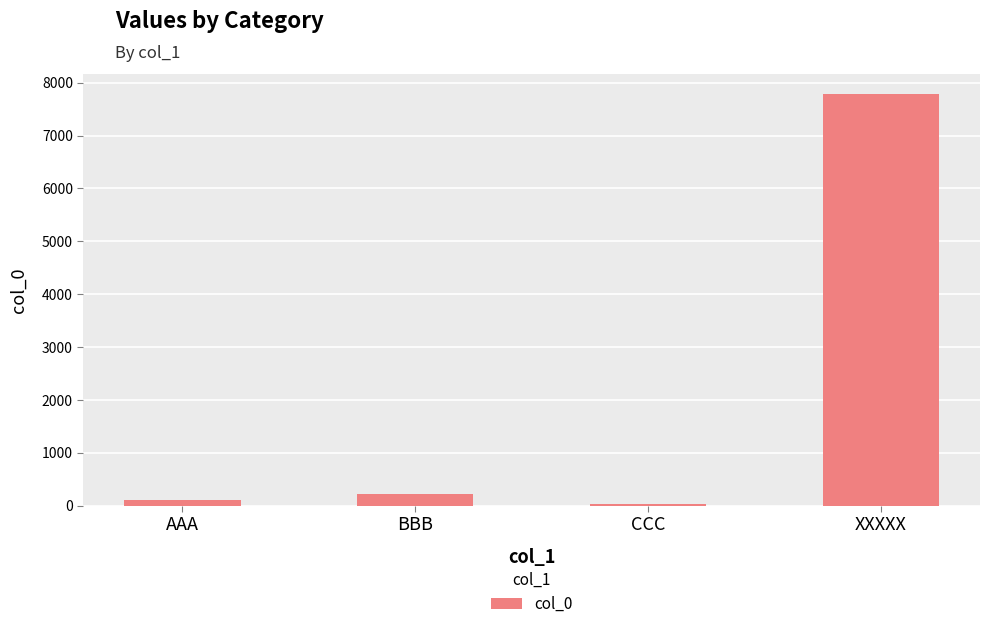

What is the label of the 3rd bar from the right?

BBB